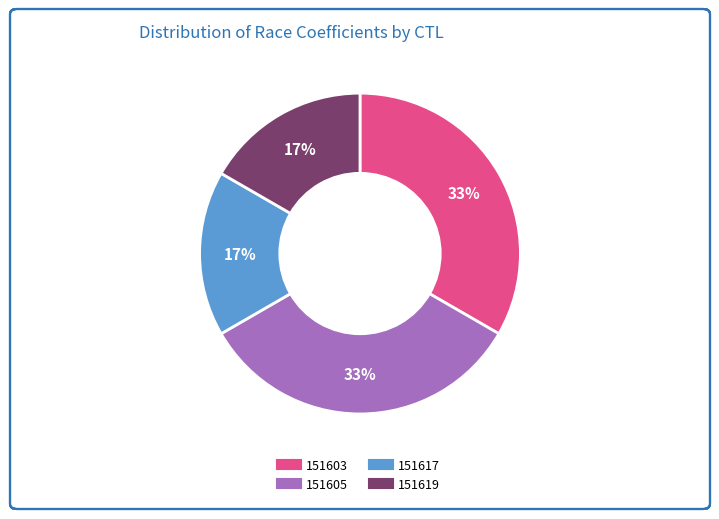

To the nearest percent, what is the combined percentage of 151617 and 151603?

50%